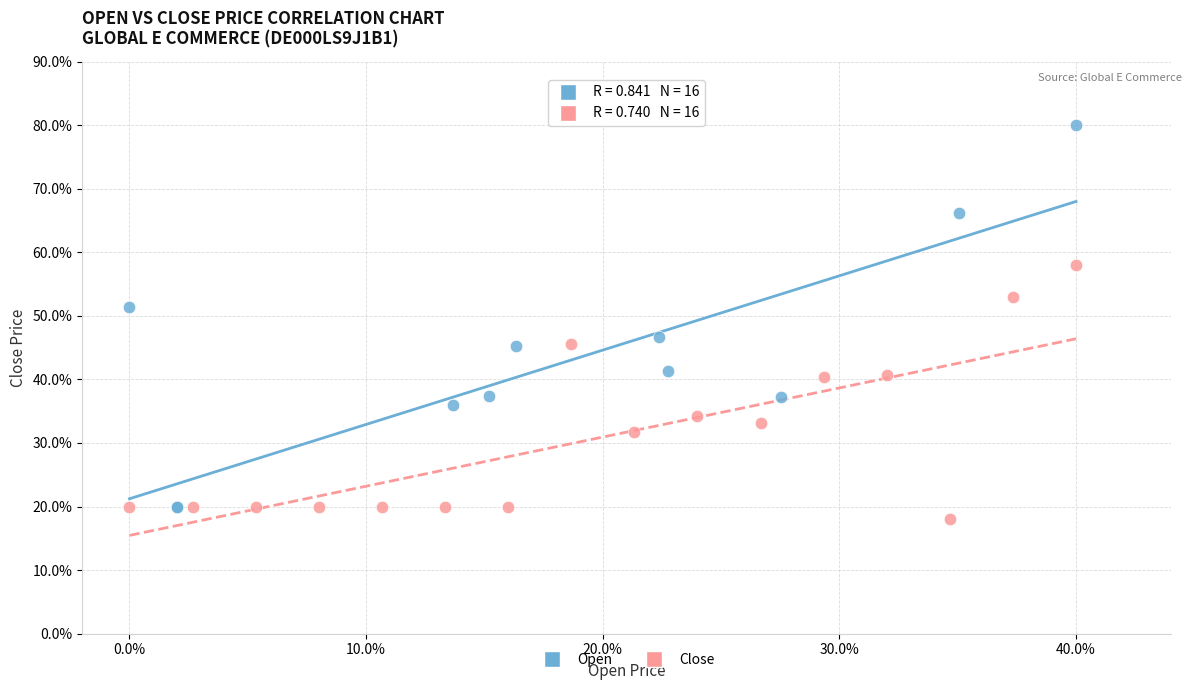

Which series reaches the maximum Y coordinate?

Open